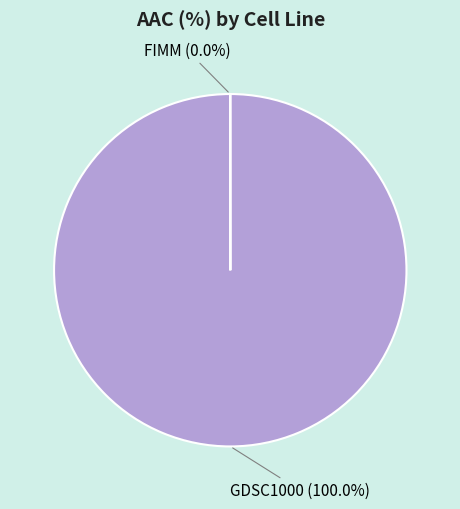

Does any single category account for the majority?

Yes